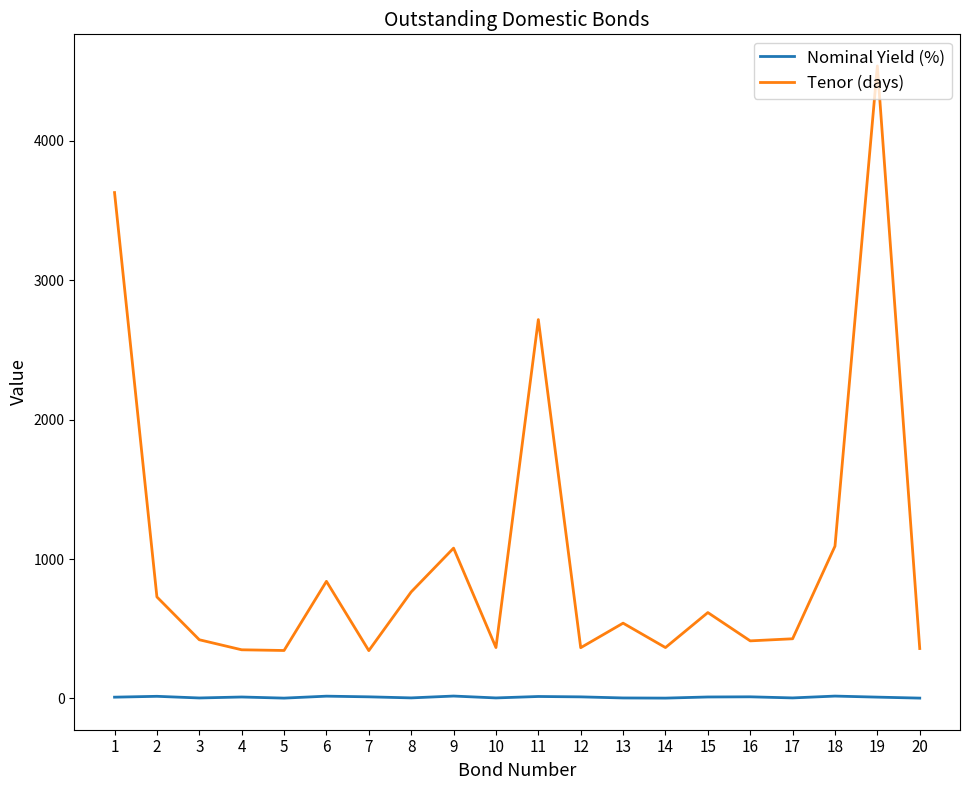

The value of Tenor (days) at 19 is 7687.8. True or false?

False